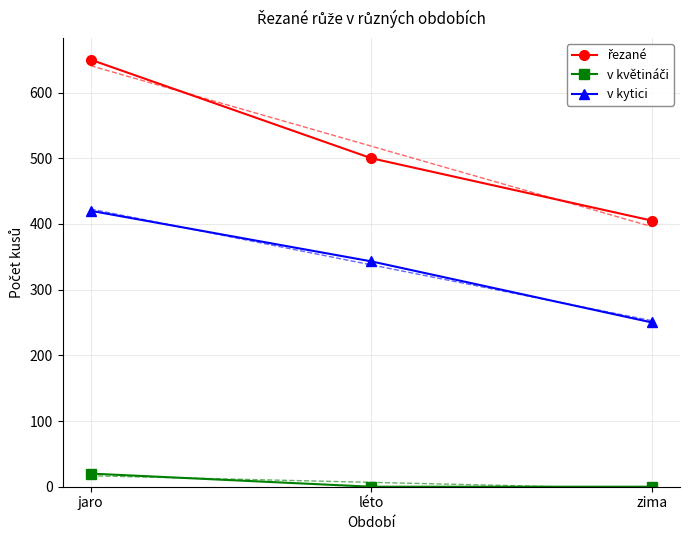

What is the sum of the v kytici values at zima and léto?

593